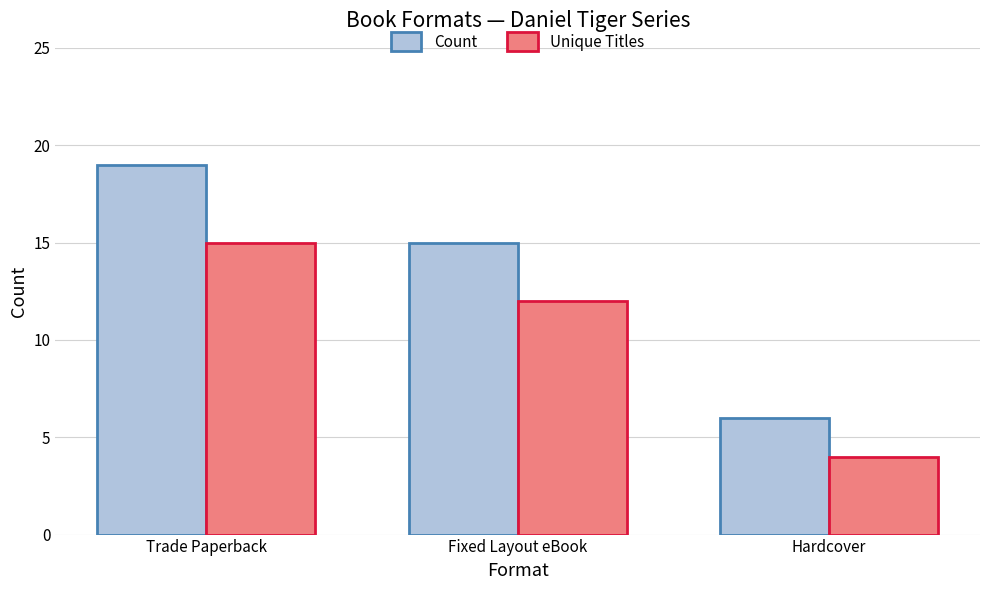

Reading left to right, list all the values displayed in this chart.

Count: 19	15	6
Unique Titles: 15	12	4